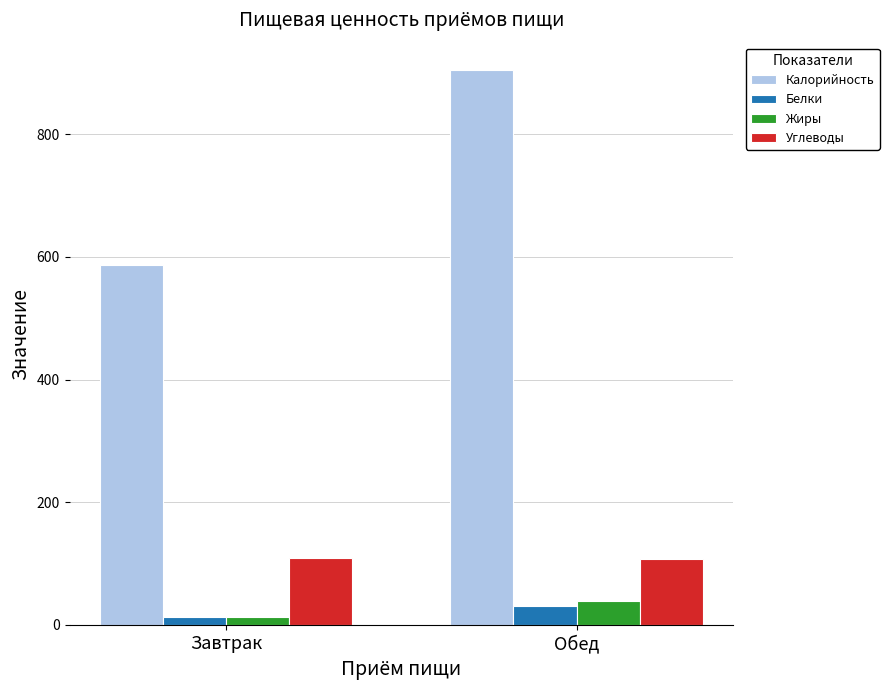

What is the sum of all Белки values?

44.9